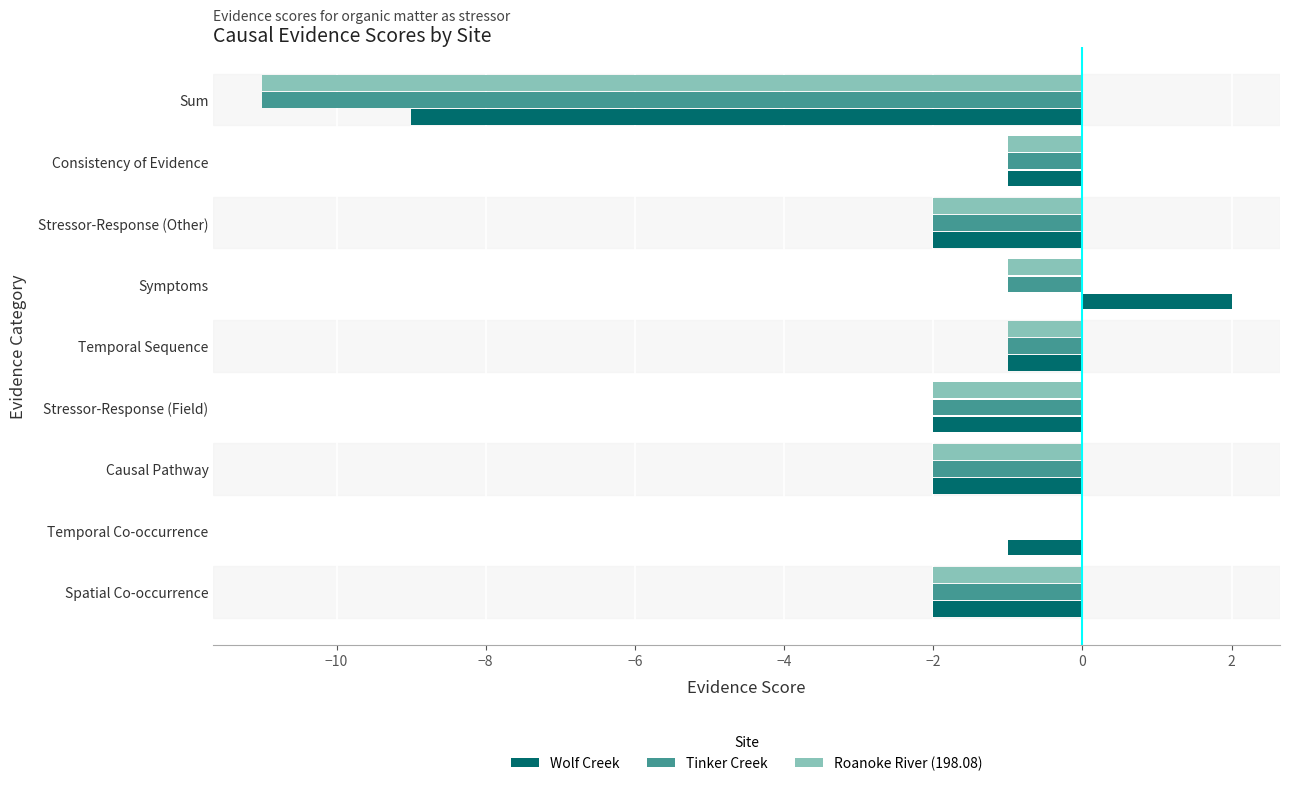

What is the sum of the Wolf Creek values at Spatial Co-occurrence and Temporal Co-occurrence?

-3